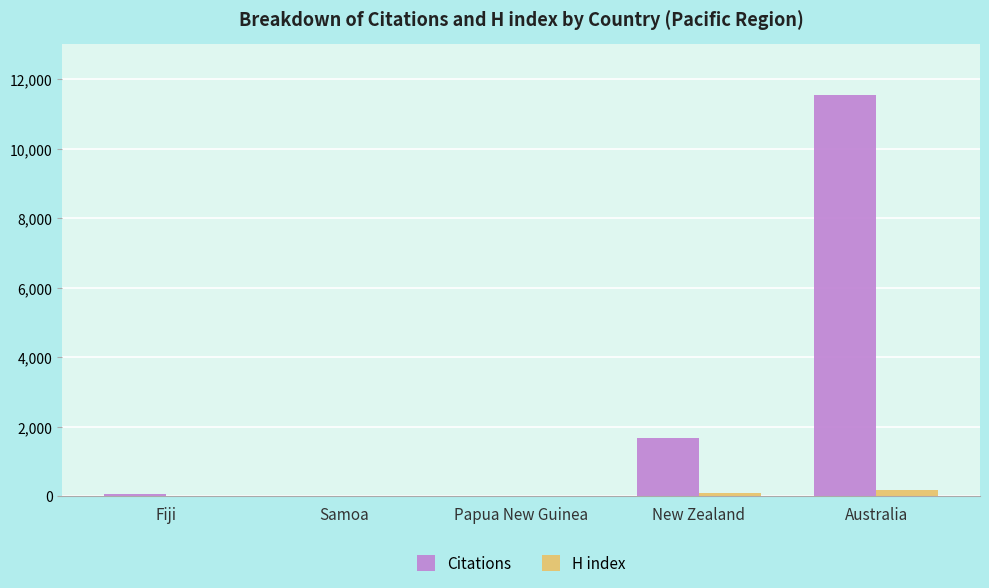

What are all the series names shown in the legend?

Citations, H index